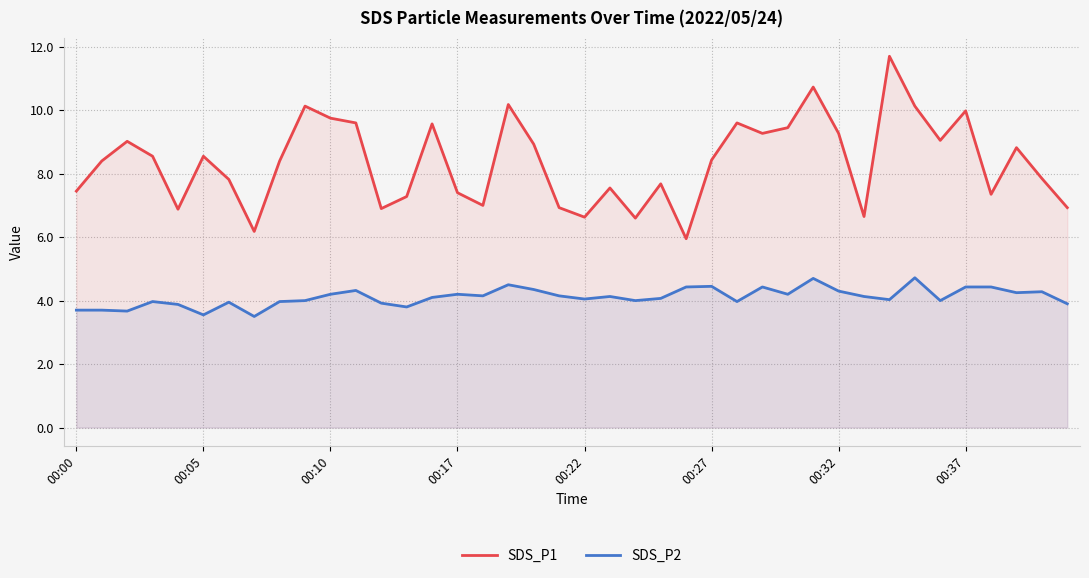

What is the minimum value shown in the chart?

3.5